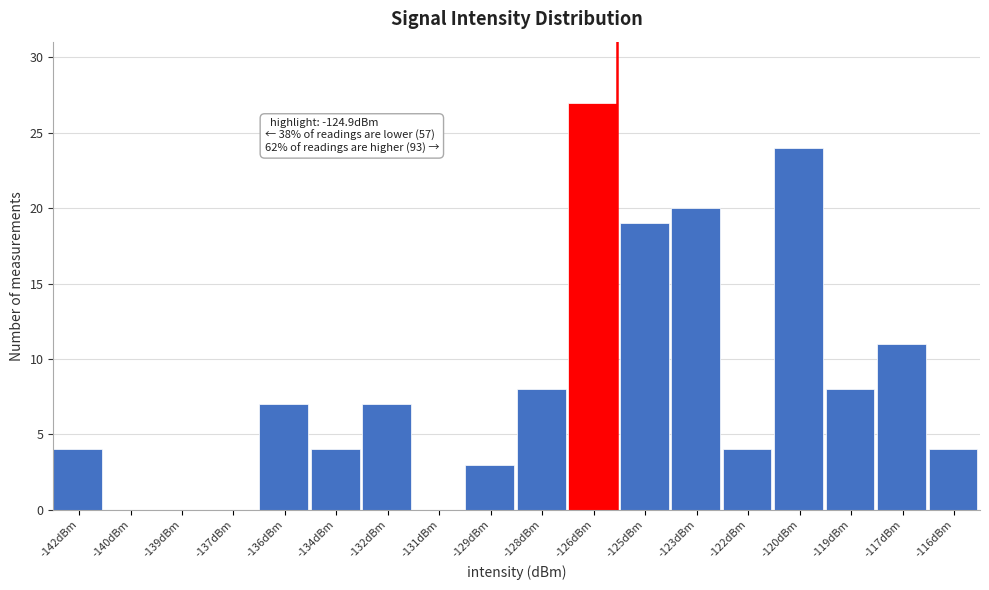

Reading left to right, extract all data points from this chart.

-142dBm=4	-140dBm=0	-139dBm=0	-137dBm=0	-136dBm=7	-134dBm=4	-132dBm=7	-131dBm=0	-129dBm=3	-128dBm=8	-126dBm=27	-125dBm=19	-123dBm=20	-122dBm=4	-120dBm=24	-119dBm=8	-117dBm=11	-116dBm=4